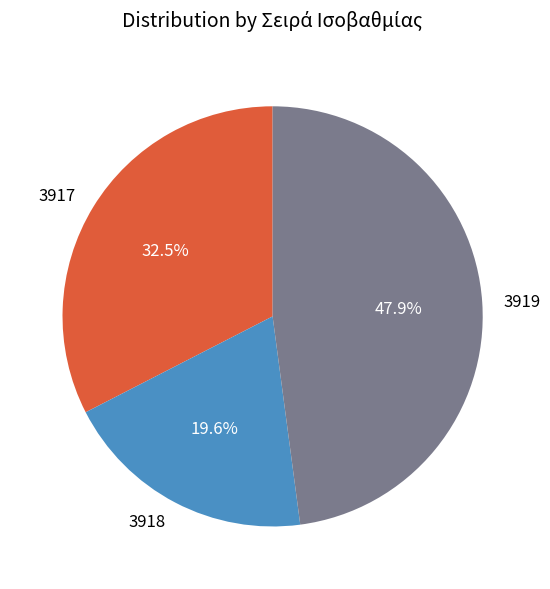

How much of the chart is everything except 3919?

52.1%